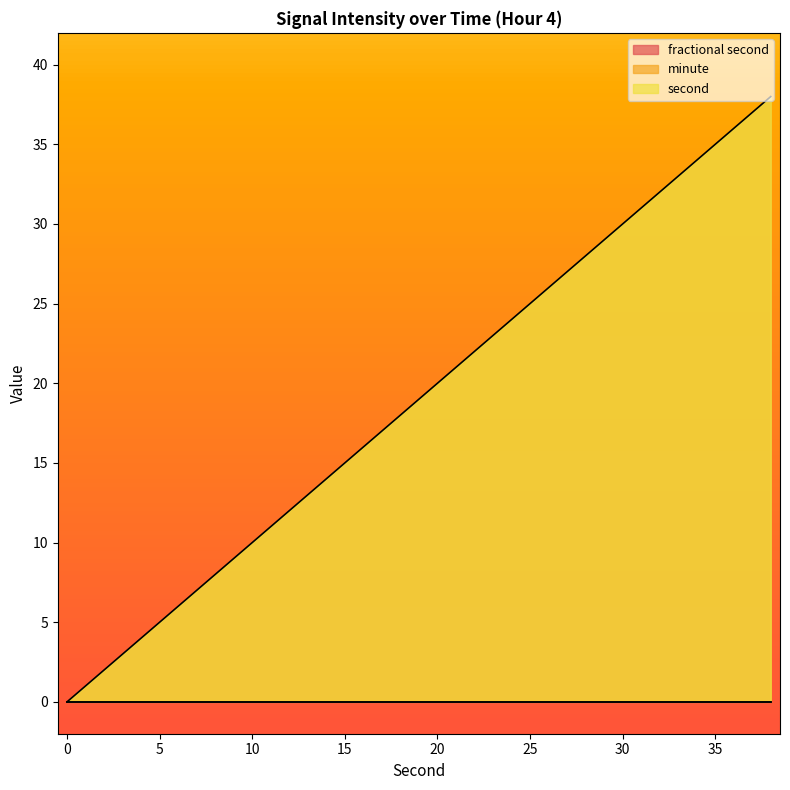

At which label does second first exceed 20?

22